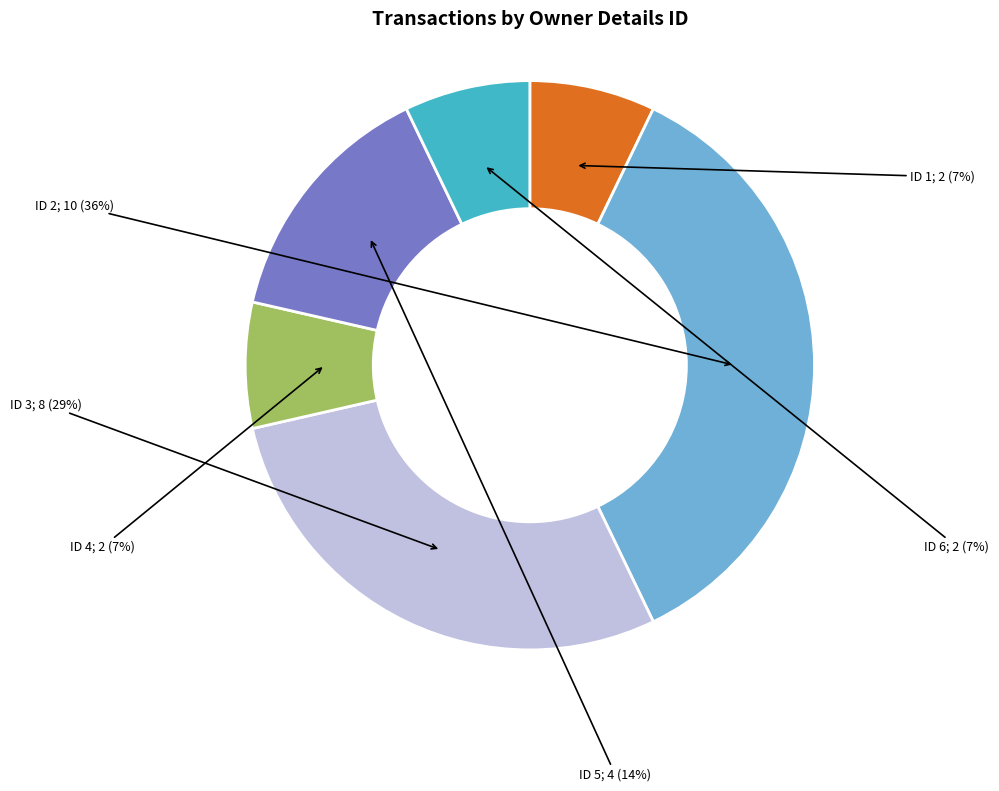

To the nearest percent, what is the average slice percentage?

17%